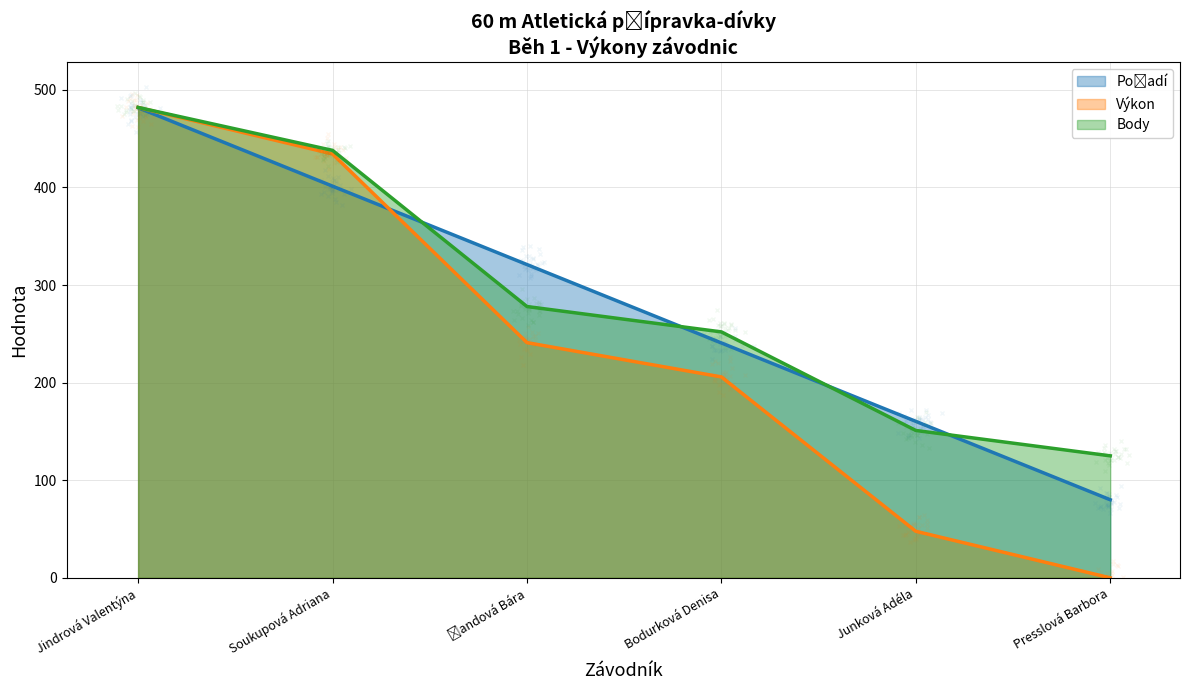

Which category has the highest value across all series?

Jindrová Valentýna